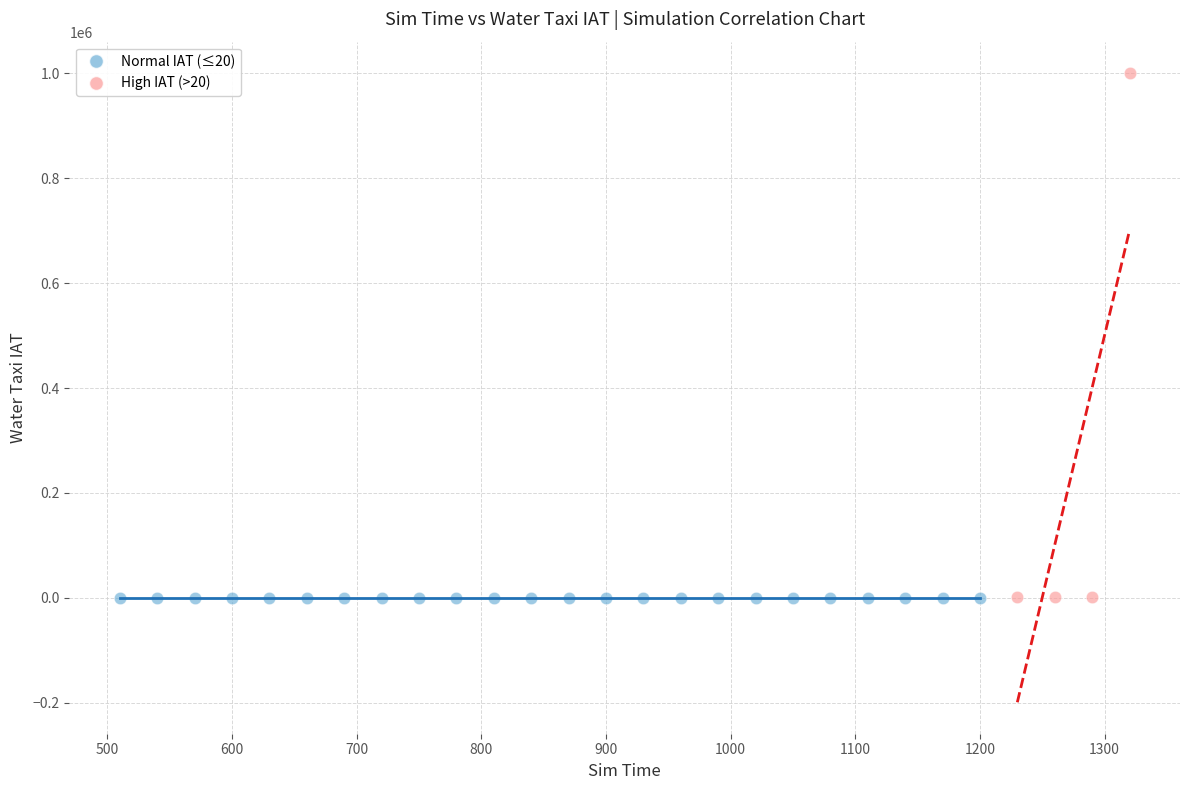

Which series has the largest Y range (max minus min)?

High IAT (>20)